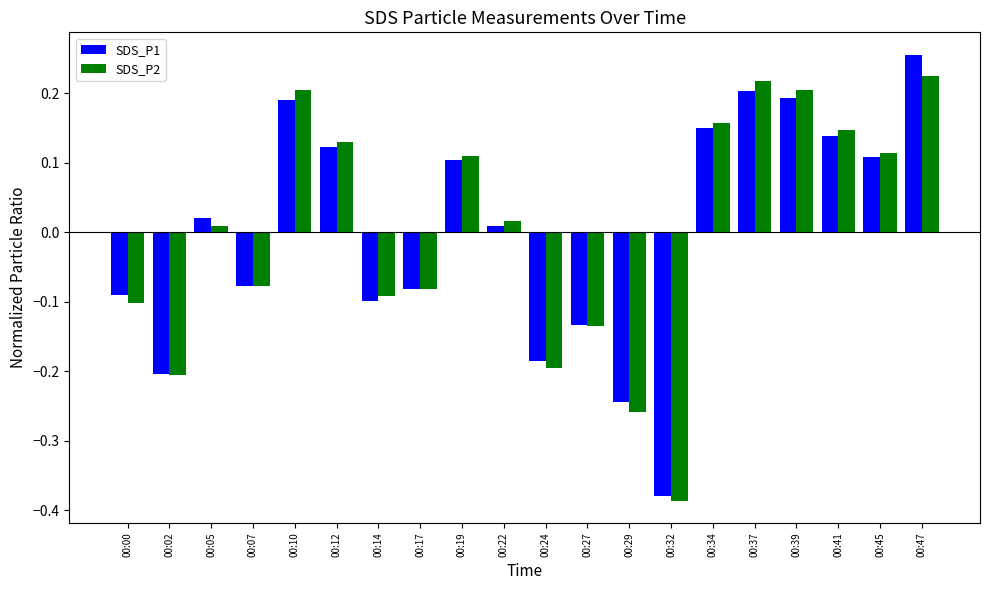

True or false: SDS_P1 has a value of 0.1 at 00:12.

True